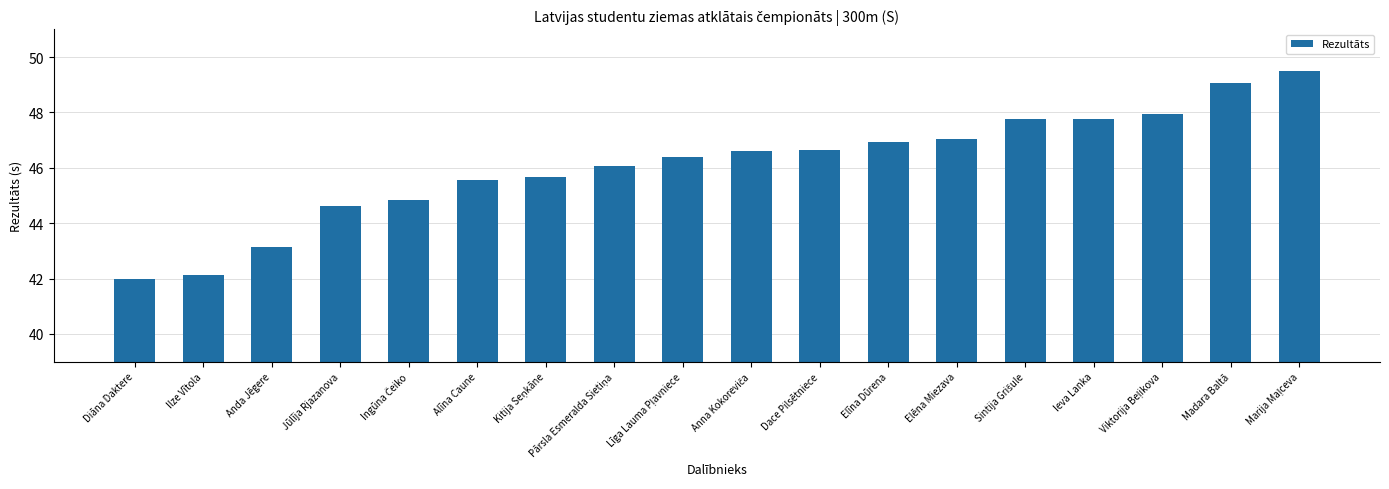

What is the label of the 2nd bar from the left?

Ilze Vītola